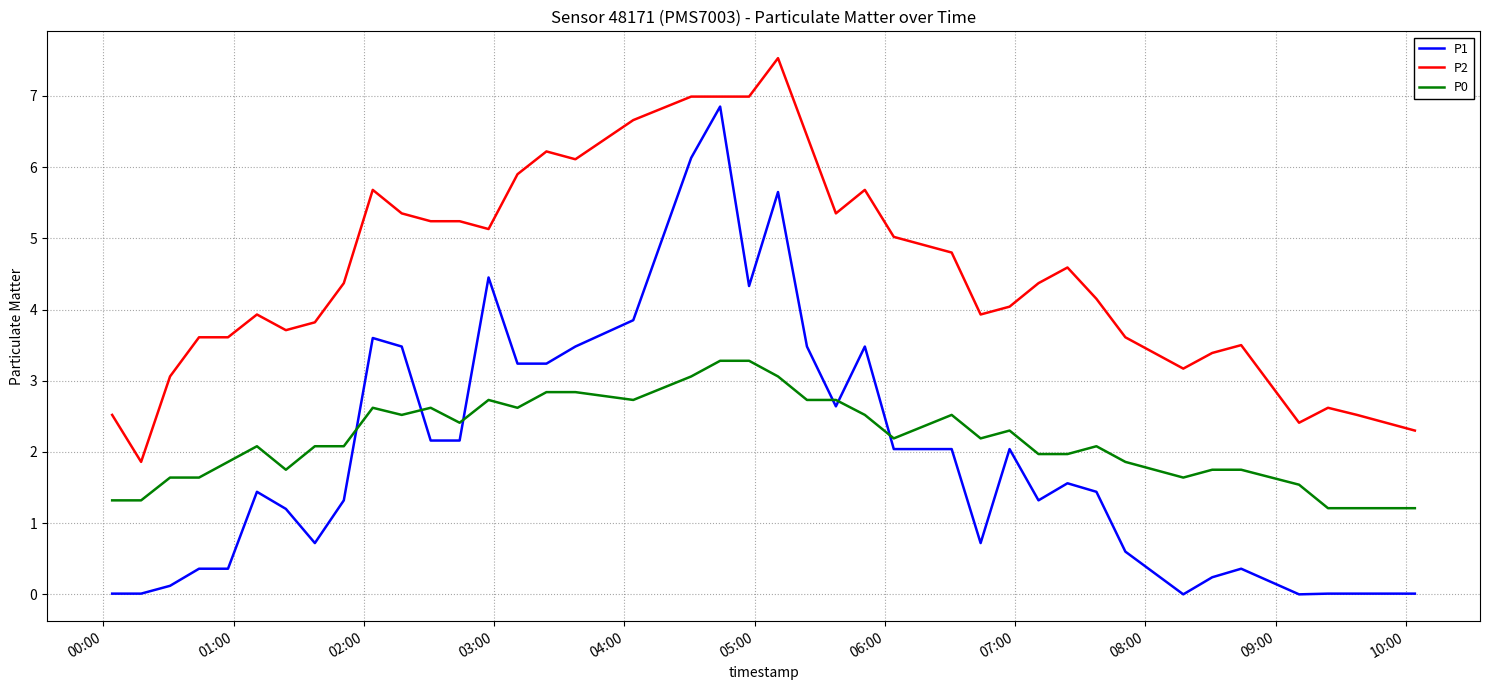

True or false: P2 and P0 cross at least once.

False